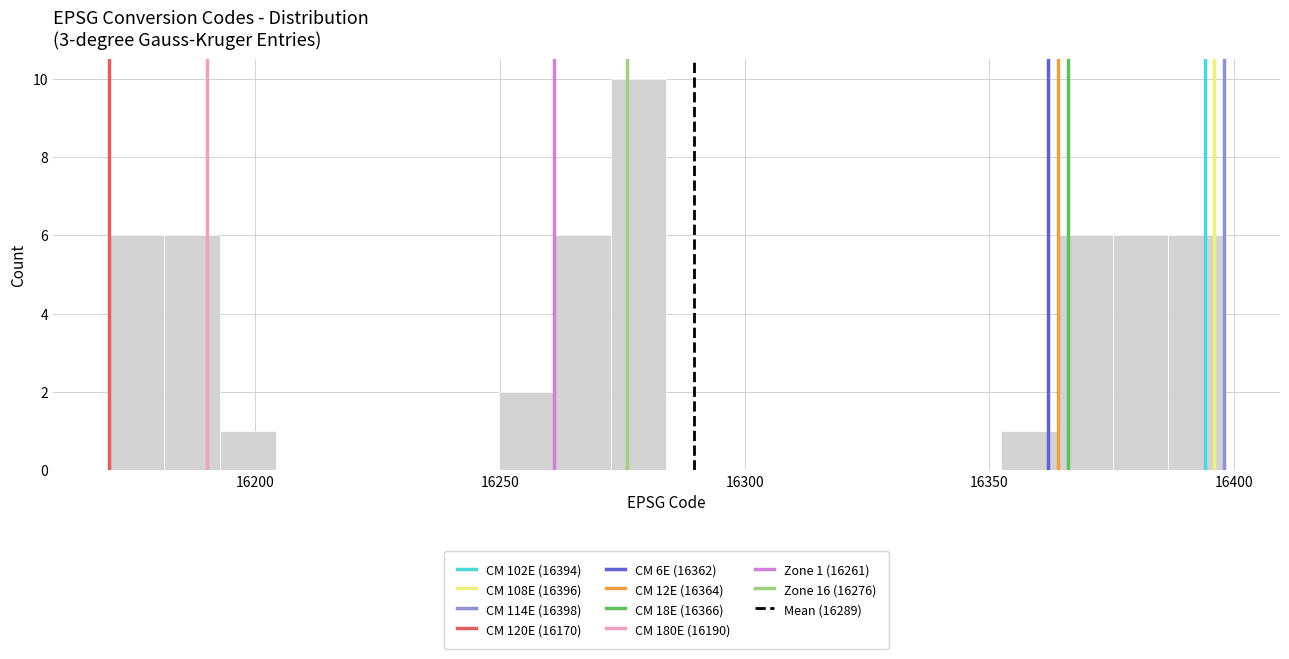

Around what value on the x-axis is the tallest bar? Give the approximate position of its centre, as read against the axis.

16280